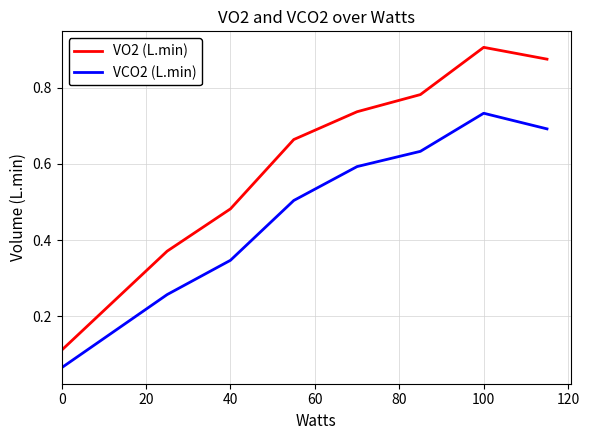

At how many categories does at least one series exceed 0?

8